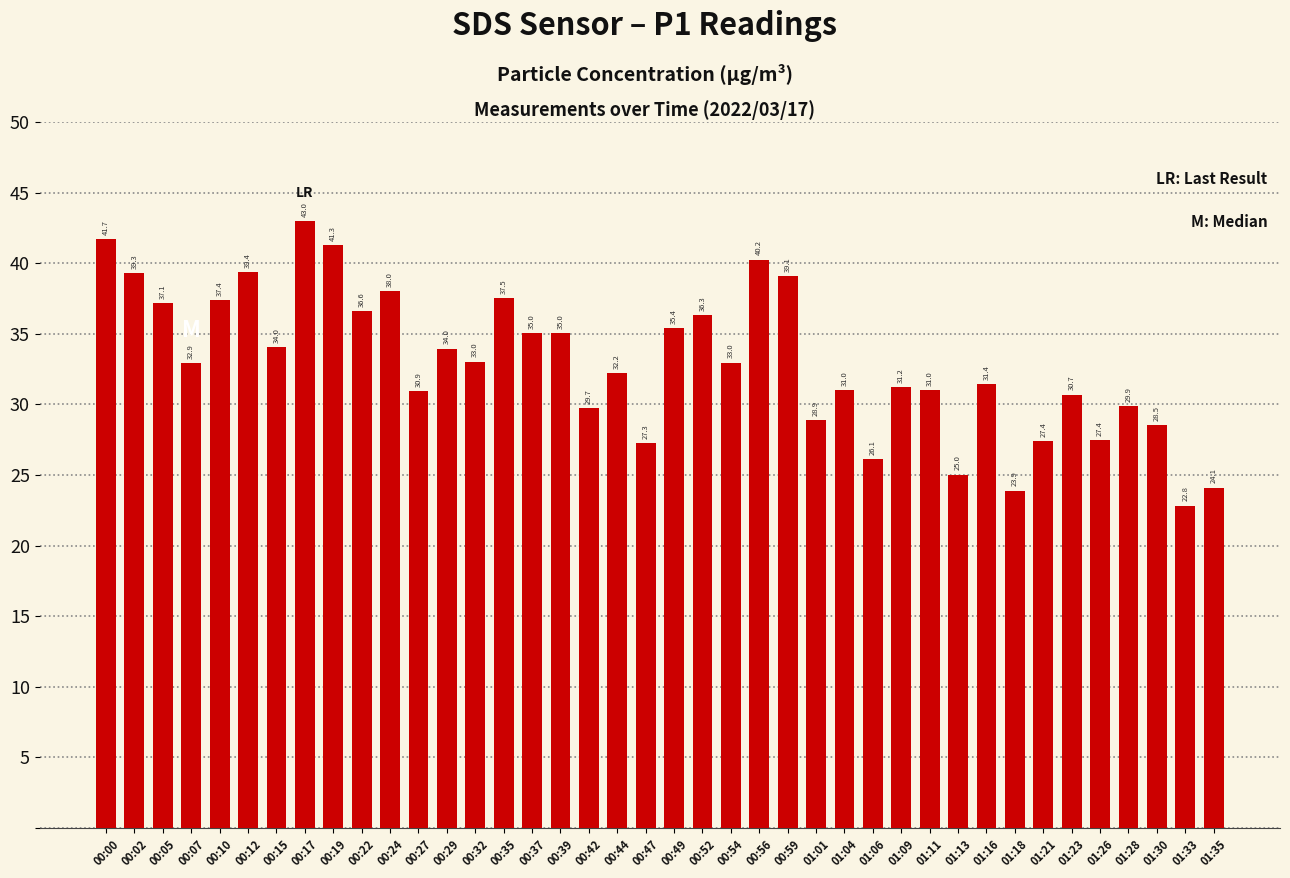

What is the greatest value displayed?

43.0